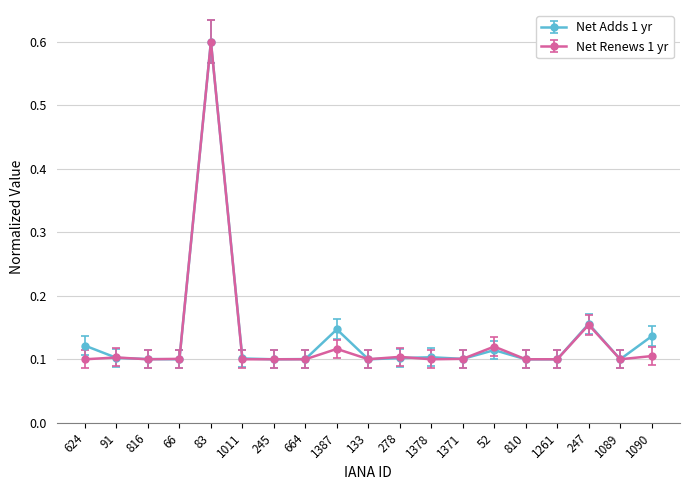

At which category is the sum across all series the highest?

83